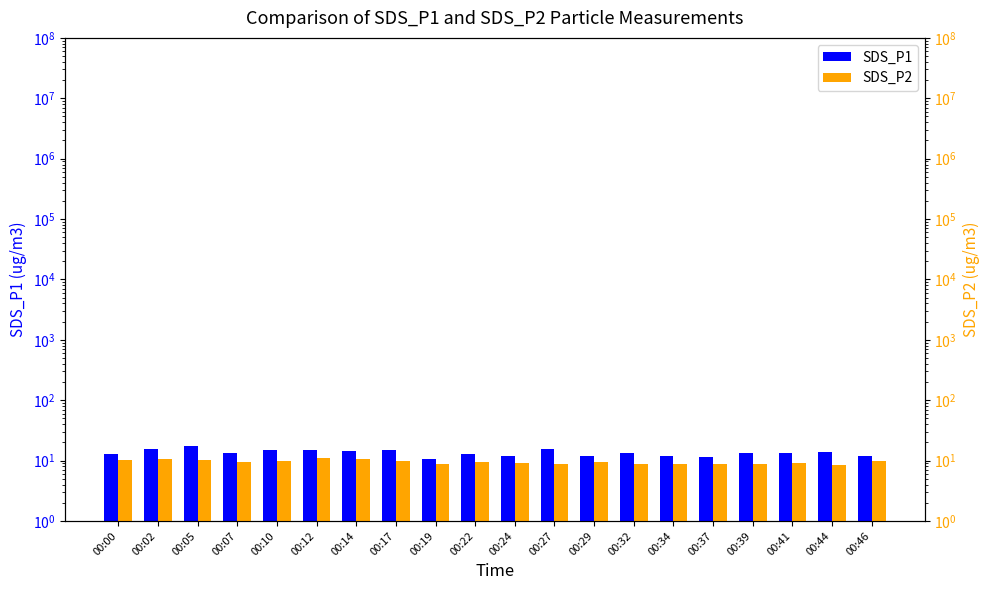

How many distinct data groups are displayed?

2